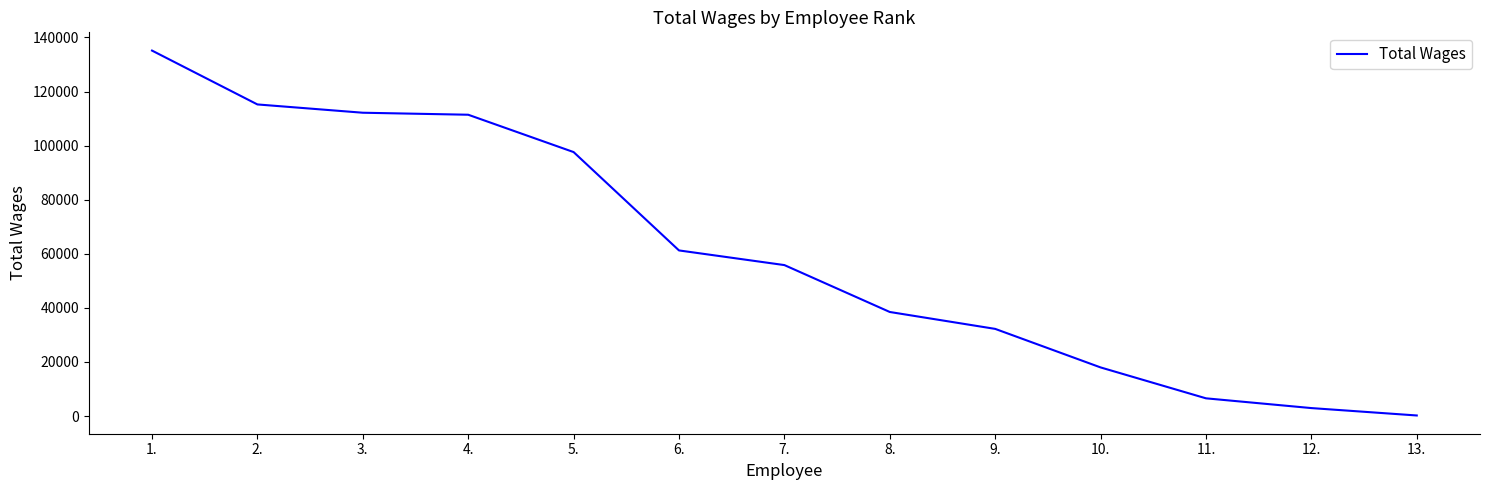

What is the minimum value shown in the chart?

227